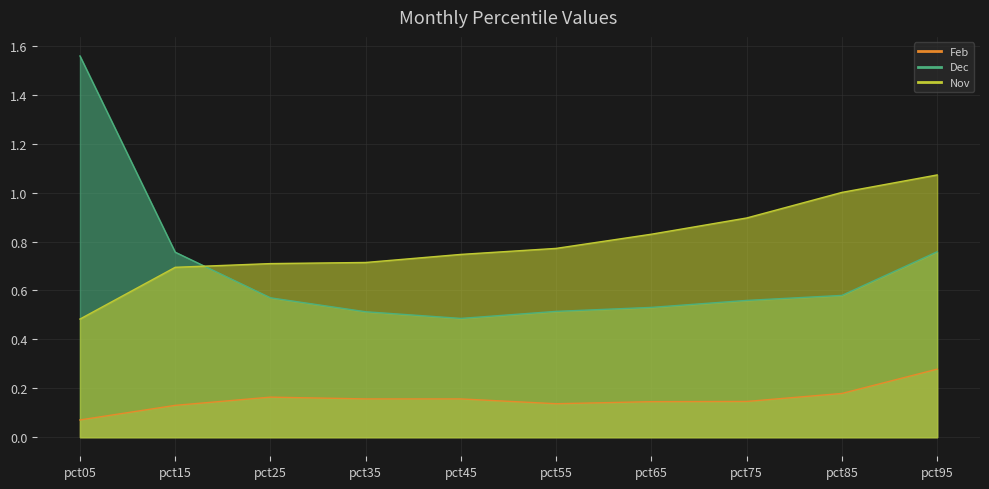

The Dec series shows 1.2 at pct95. True or false?

False